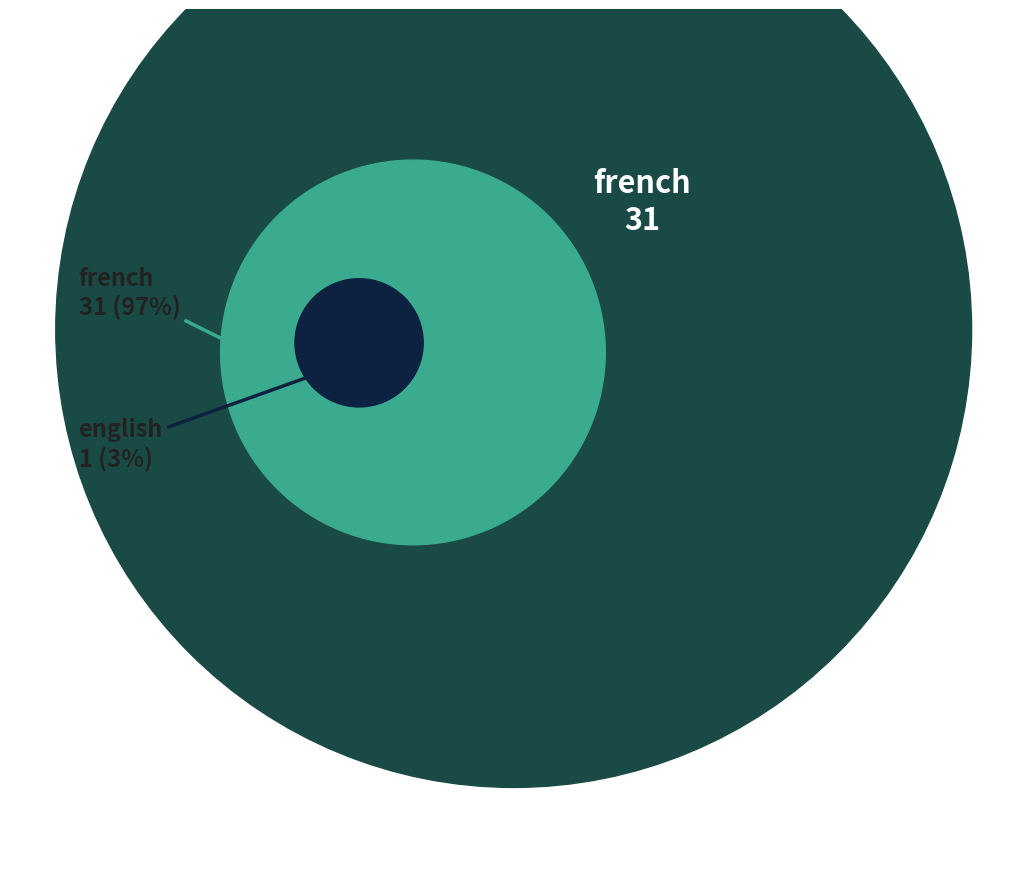

How many slices are in this pie chart?

2